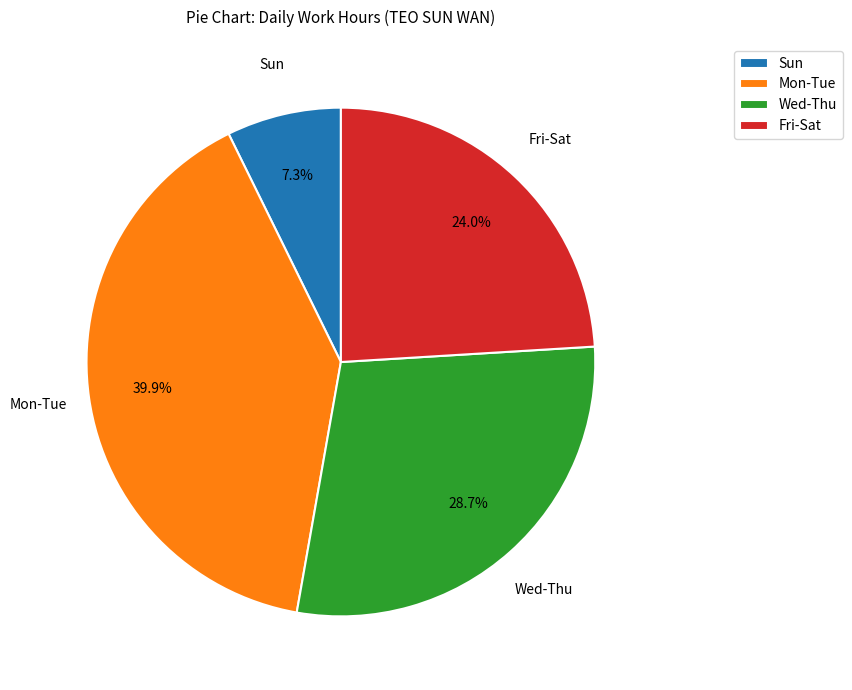

What is the largest slice in the pie chart?

Mon-Tue